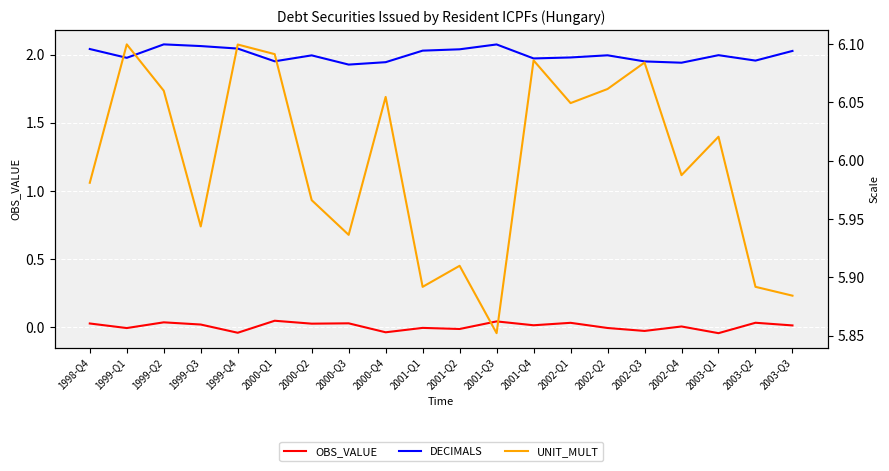

Reading left to right, what are all the values shown in this chart?

OBS_VALUE: 1998-Q4=0.0	1999-Q1=-0.0	1999-Q2=0.0	1999-Q3=0.0	1999-Q4=-0.0	2000-Q1=0.0	2000-Q2=0.0	2000-Q3=0.0	2000-Q4=-0.0	2001-Q1=-0.0	2001-Q2=-0.0	2001-Q3=0.0	2001-Q4=0.0	2002-Q1=0.0	2002-Q2=-0.0	2002-Q3=-0.0	2002-Q4=0.0	2003-Q1=-0.0	2003-Q2=0.0	2003-Q3=0.0
DECIMALS: 1998-Q4=2.0	1999-Q1=2.0	1999-Q2=2.1	1999-Q3=2.1	1999-Q4=2.0	2000-Q1=2.0	2000-Q2=2.0	2000-Q3=1.9	2000-Q4=1.9	2001-Q1=2.0	2001-Q2=2.0	2001-Q3=2.1	2001-Q4=2.0	2002-Q1=2.0	2002-Q2=2.0	2002-Q3=2.0	2002-Q4=1.9	2003-Q1=2.0	2003-Q2=2.0	2003-Q3=2.0
UNIT_MULT: 1998-Q4=6.0	1999-Q1=6.1	1999-Q2=6.1	1999-Q3=5.9	1999-Q4=6.1	2000-Q1=6.1	2000-Q2=6.0	2000-Q3=5.9	2000-Q4=6.1	2001-Q1=5.9	2001-Q2=5.9	2001-Q3=5.9	2001-Q4=6.1	2002-Q1=6.0	2002-Q2=6.1	2002-Q3=6.1	2002-Q4=6.0	2003-Q1=6.0	2003-Q2=5.9	2003-Q3=5.9